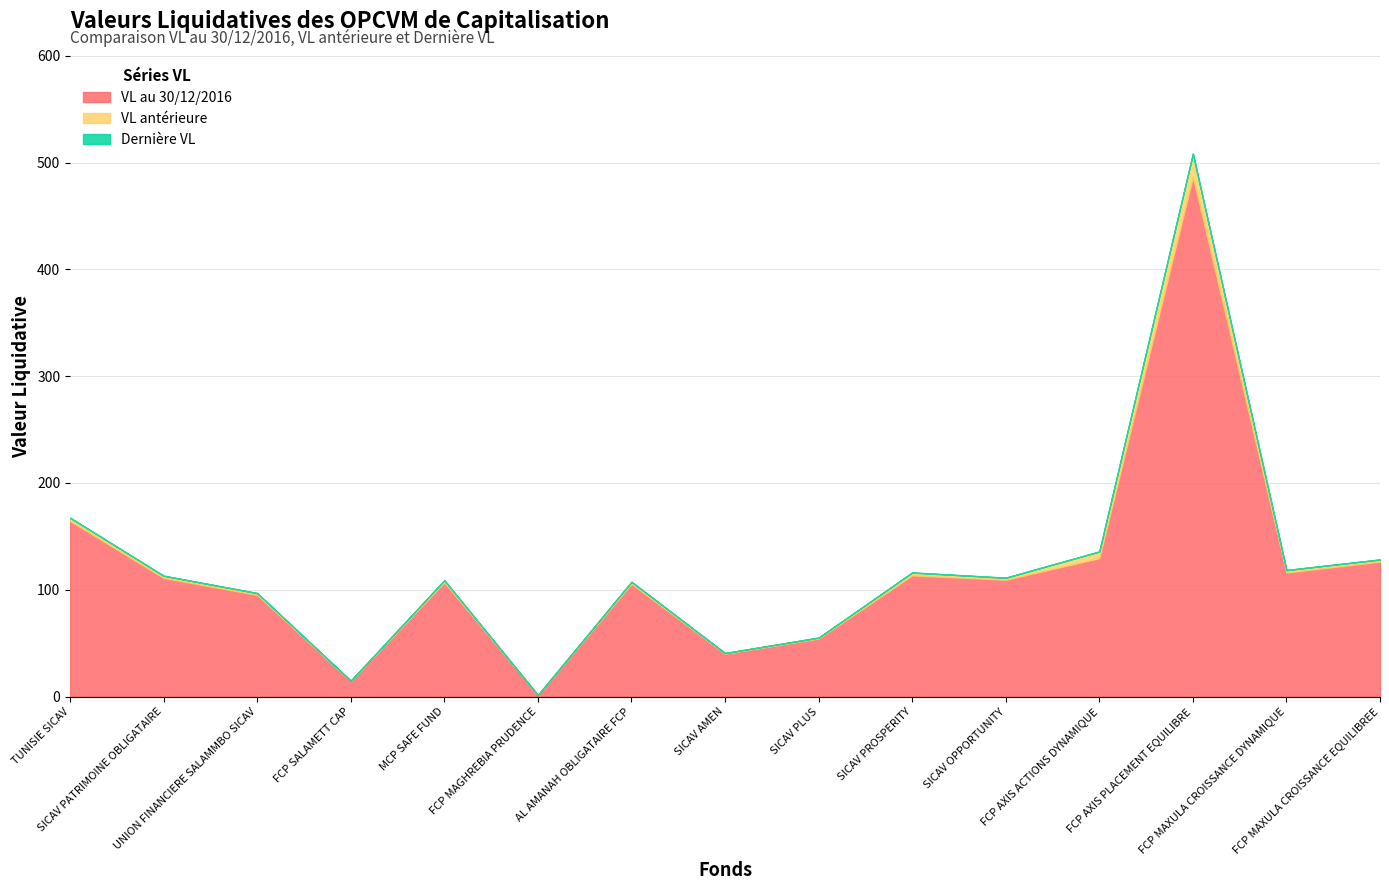

What is the maximum value shown in the chart?

508.5